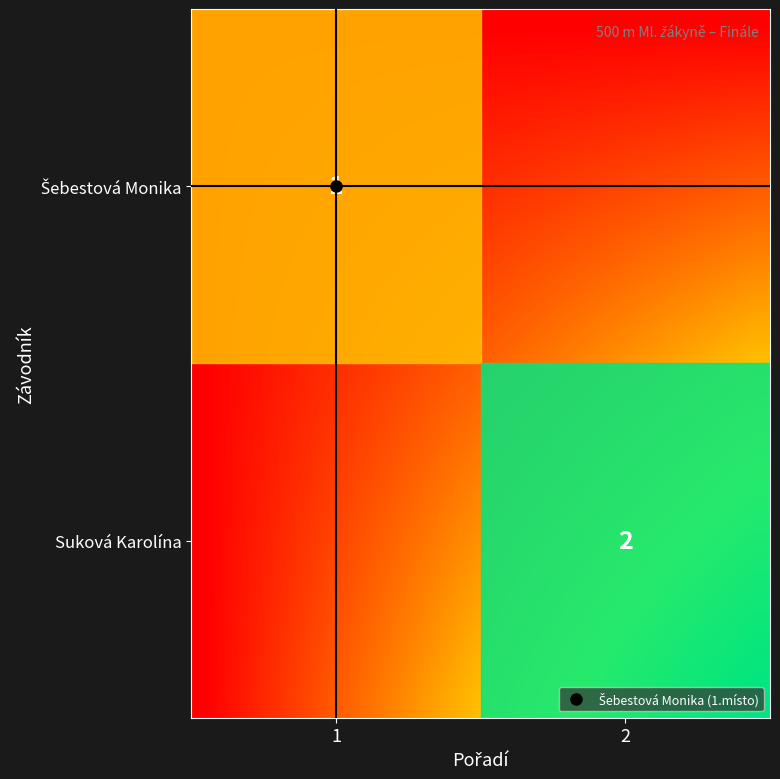

How many distinct data groups are displayed?

20